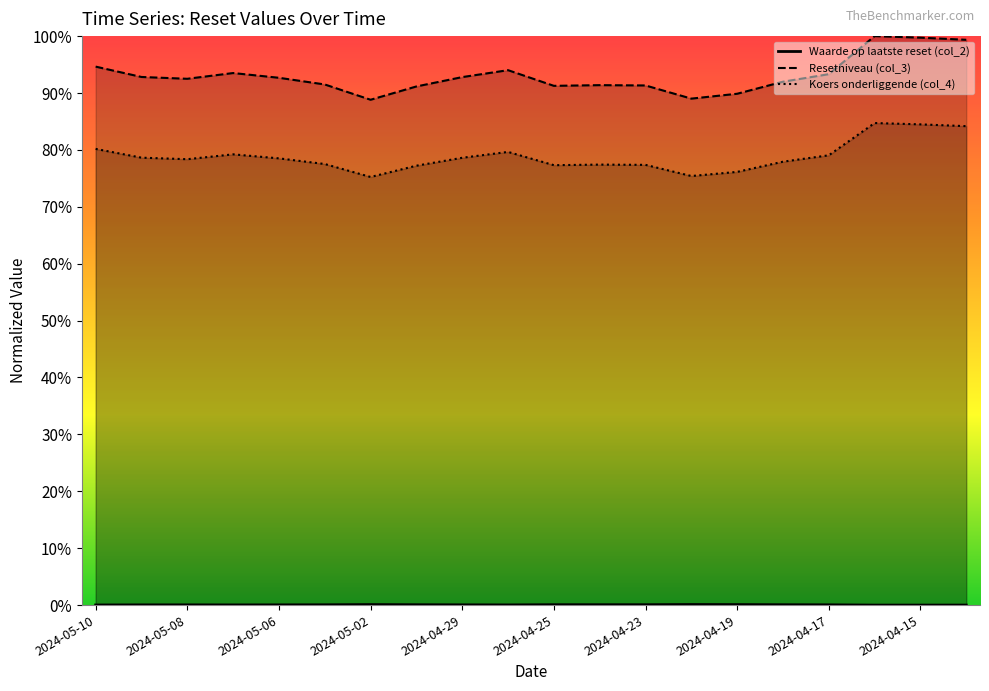

Does the chart display data point markers on the line(s)?

No